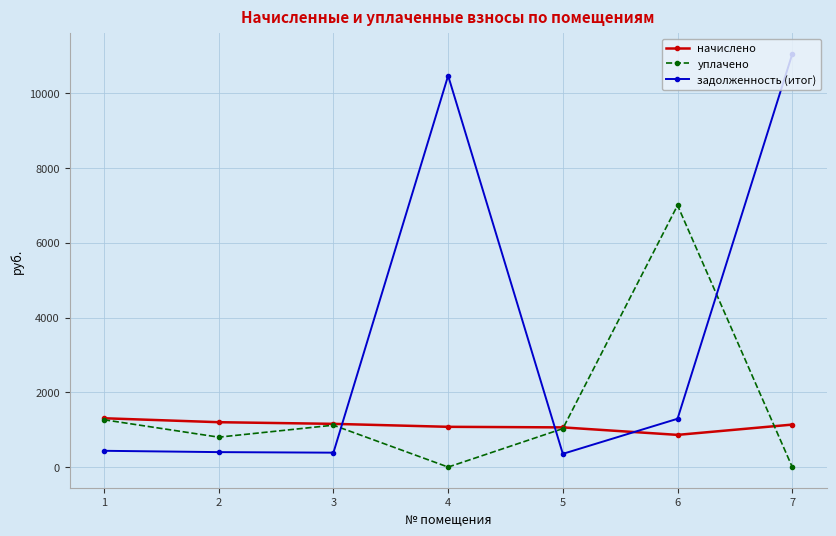

In уплачено, how many points are higher than both neighbors (excluding endpoints)?

2